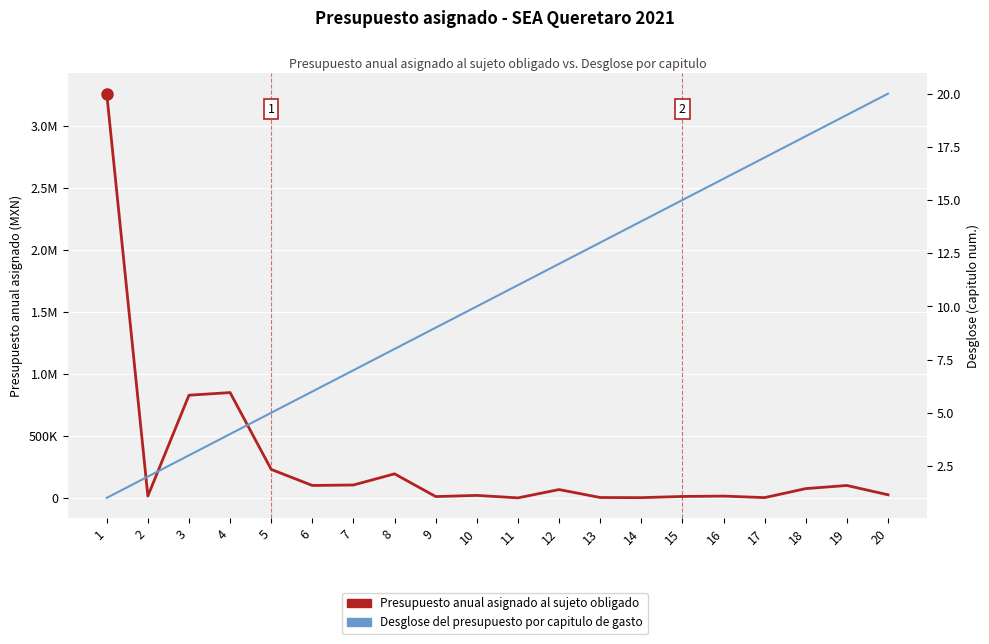

Between 9 and 8, which is larger?

8